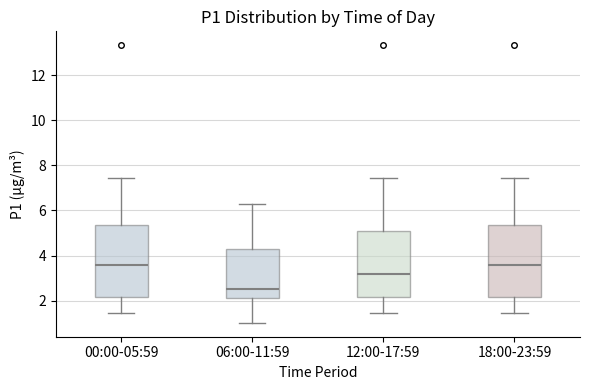

Reading left to right, transcribe this box plot: for each box, give where its median line is, the range the box spans, and where its two whiskers end, as read against the y-axis. The values are not printed on the chart, so give them approximately, as read against the axis.

00:00-05:59: median 3.6, box 2.2 to 5.4, whiskers 1.4 to 7.4
06:00-11:59: median 2.6, box 2.2 to 4.2, whiskers 1.0 to 6.2
12:00-17:59: median 3.2, box 2.2 to 5.0, whiskers 1.4 to 7.4
18:00-23:59: median 3.6, box 2.2 to 5.4, whiskers 1.4 to 7.4